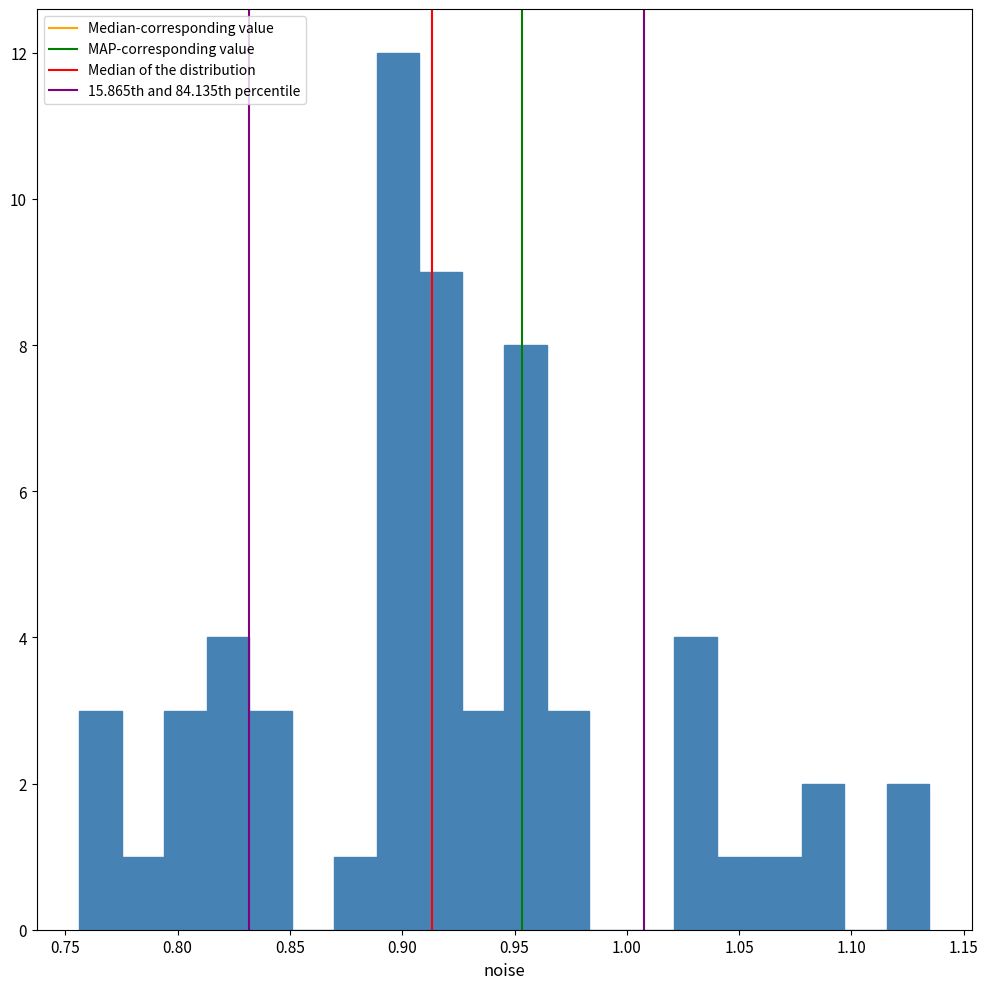

Around what value on the x-axis is the tallest bar? Give the approximate position of its centre, as read against the axis.

0.900